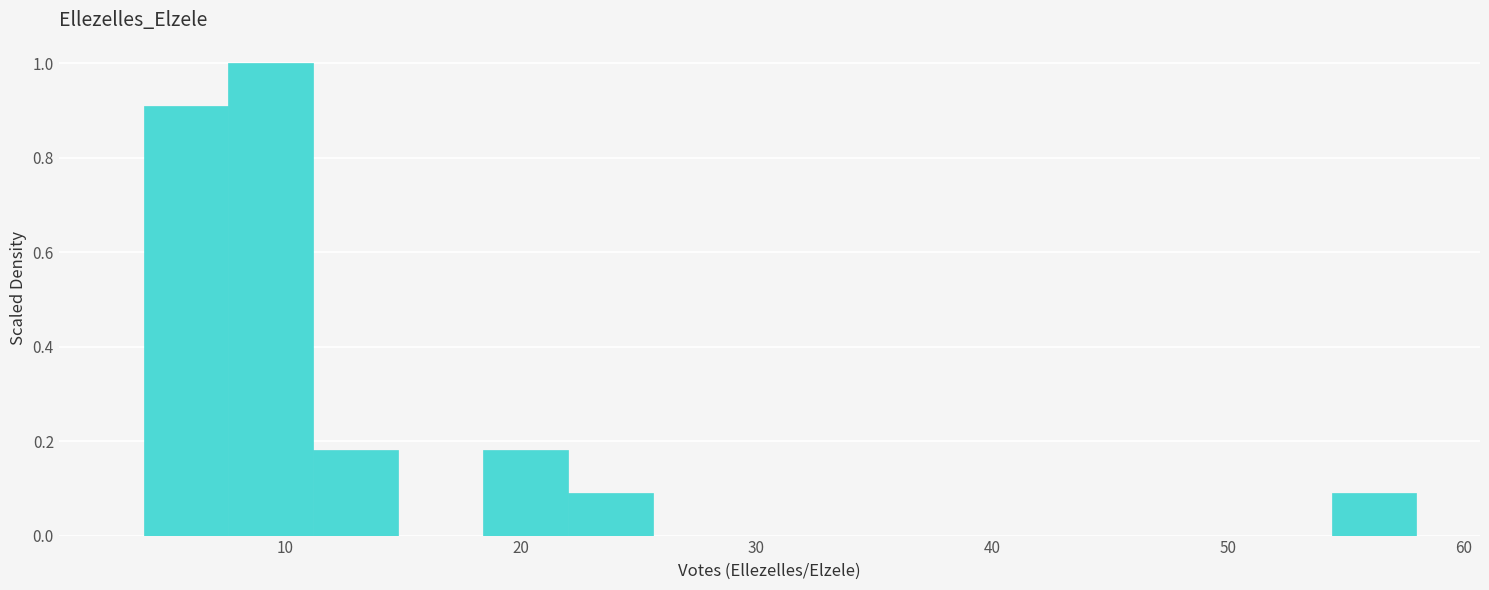

Read against the x-axis, roughly where is the centre of the tallest bar?

9